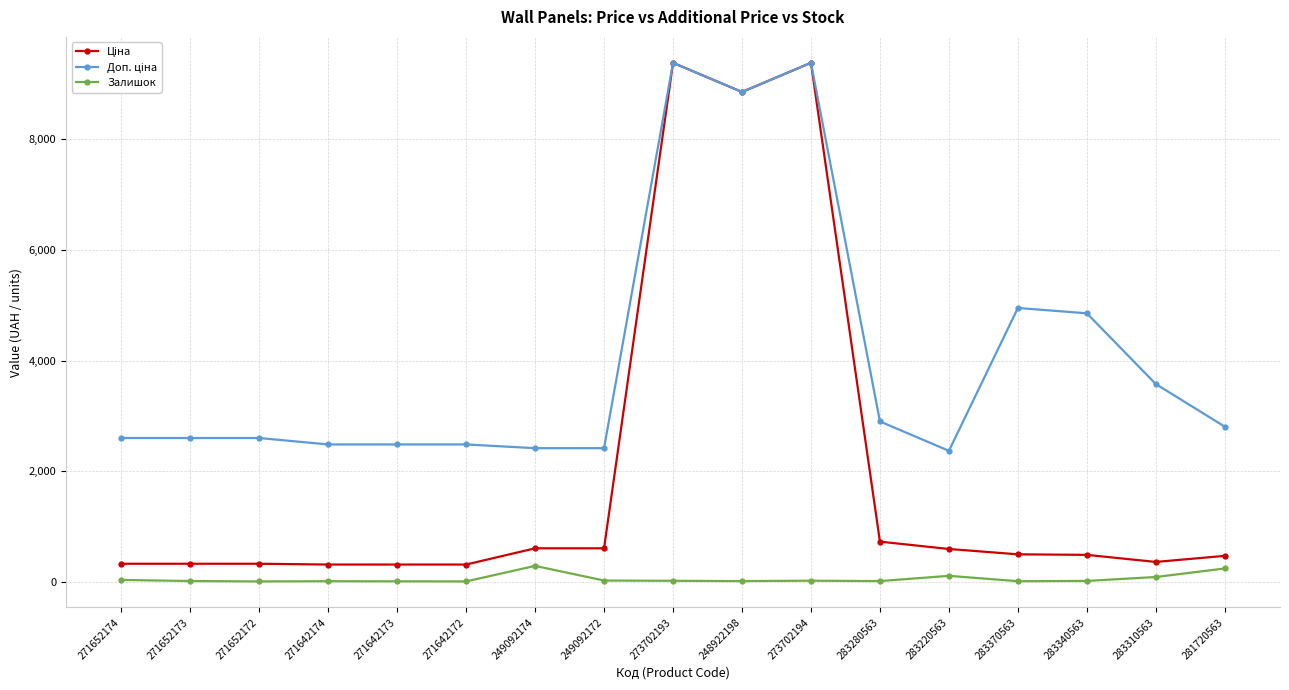

True or false: Залишок has a value of 11.0 at 248922198.

True